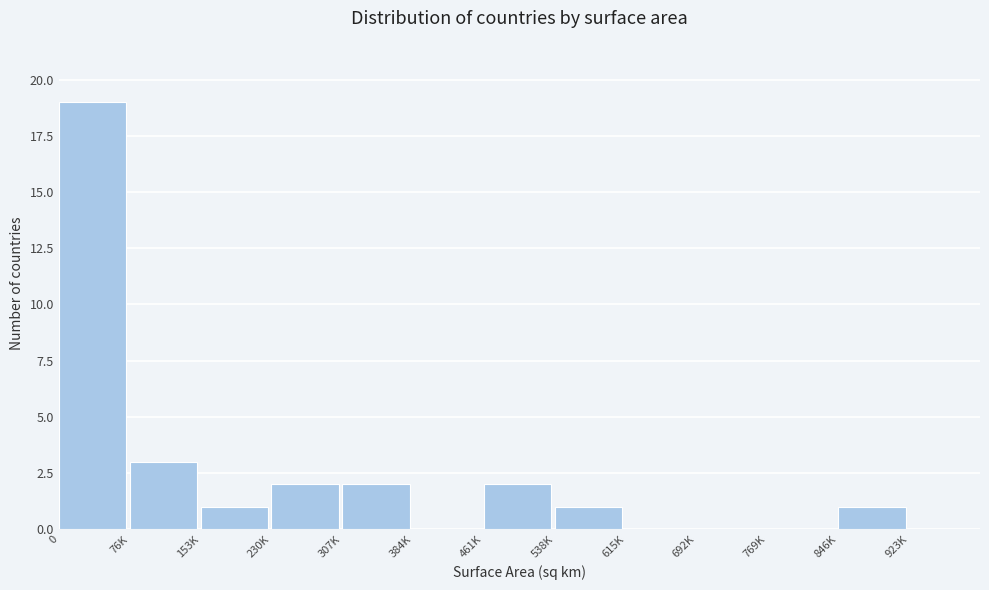

Reading right to left, transcribe all the data shown in this chart.

923K=0	846K=1	769K=0	692K=0	615K=0	538K=1	461K=2	384K=0	307K=2	230K=2	153K=1	76K=3	0=19